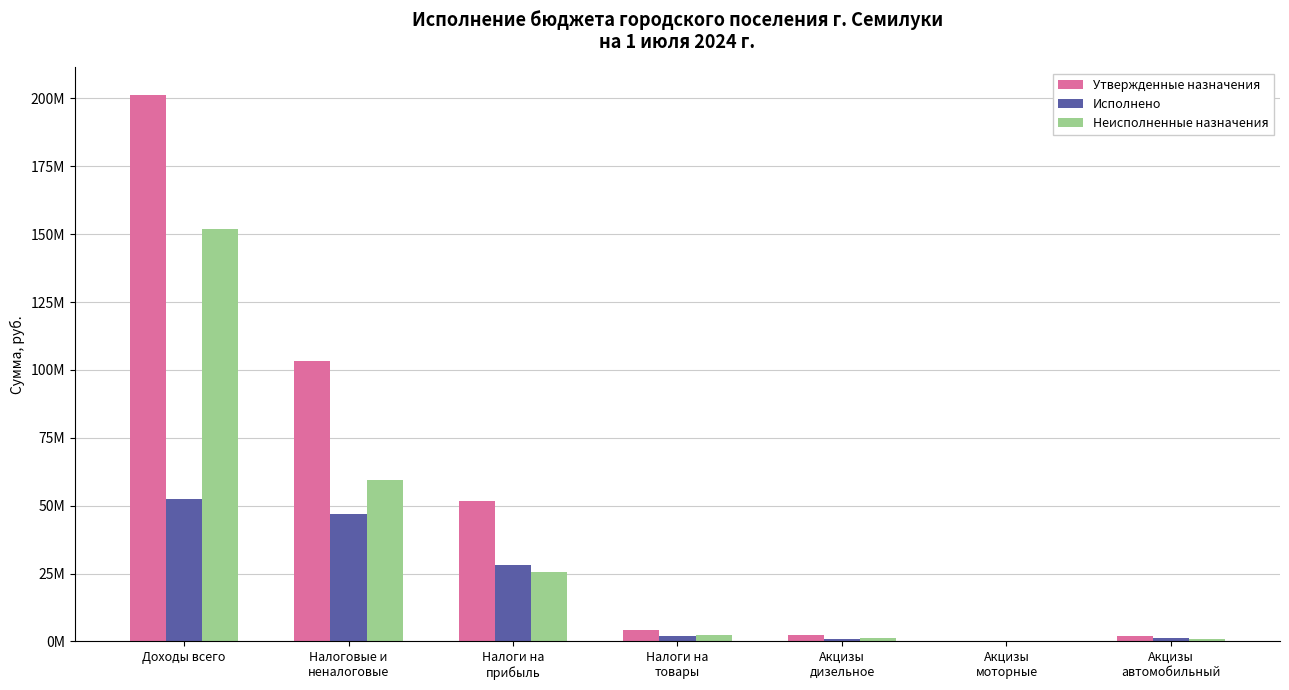

Are the bars grouped side by side (vs. stacked)?

Yes